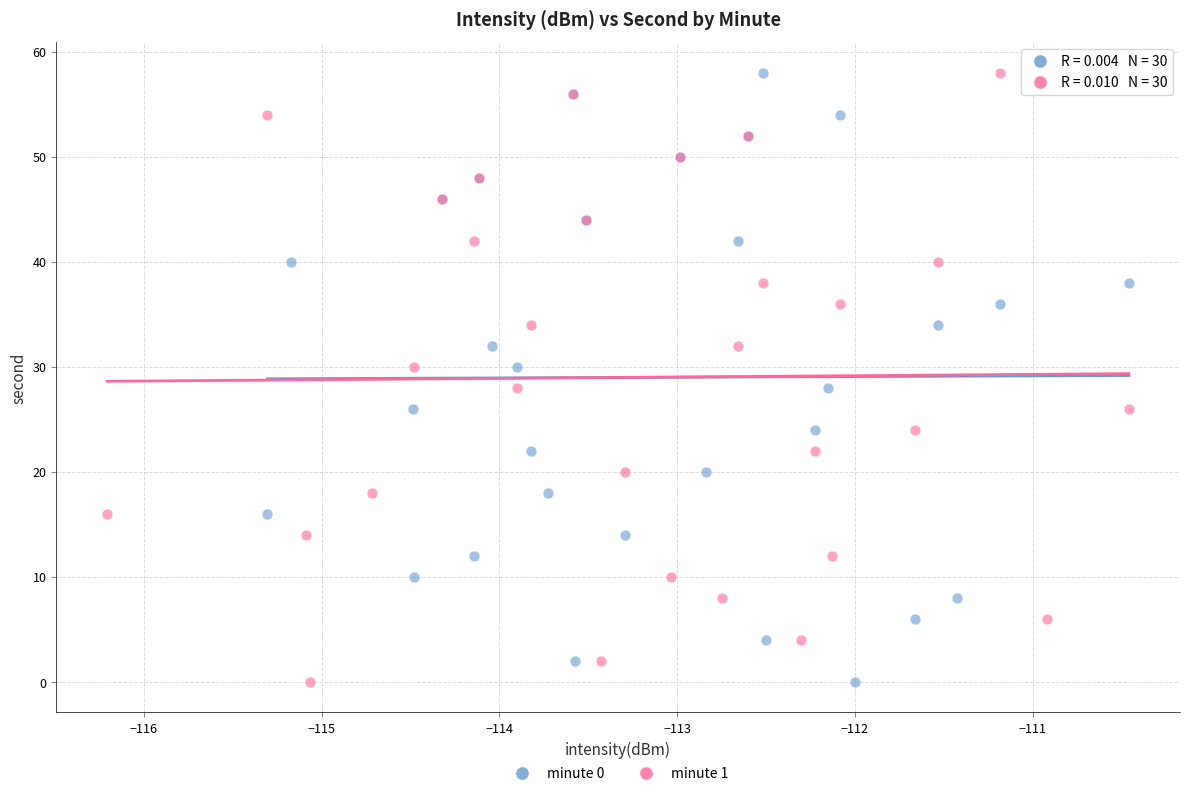

What are all the series names shown in the legend?

minute 0, minute 1